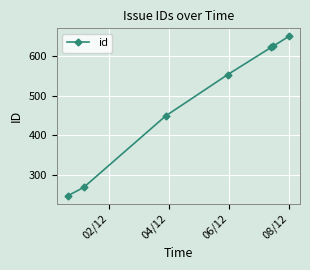

What is the smallest value displayed?

247